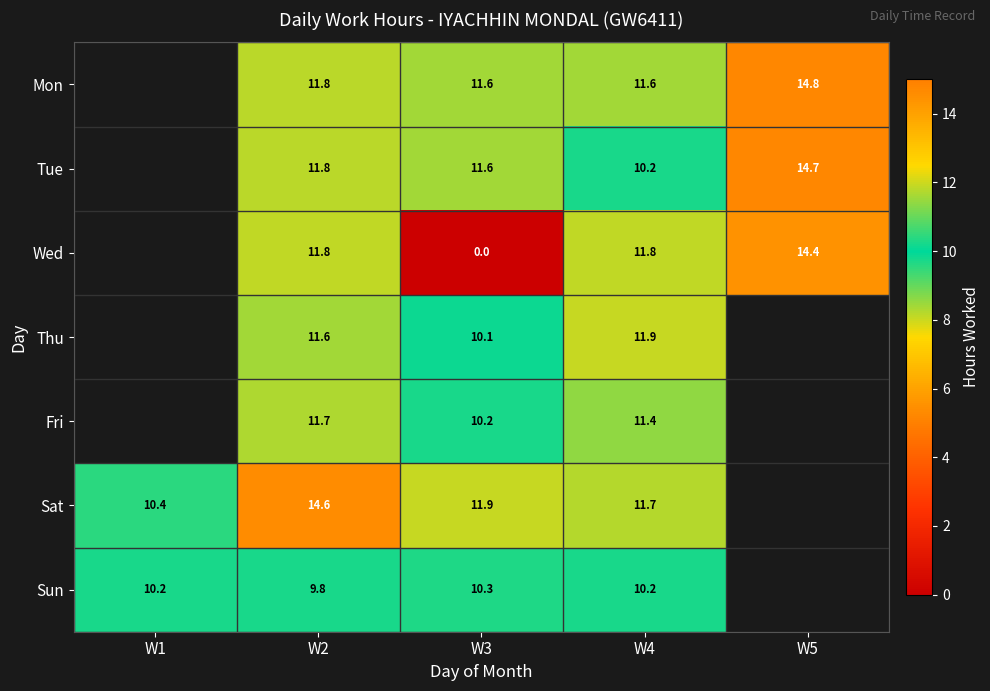

What is the total value across all series at W4?

78.8